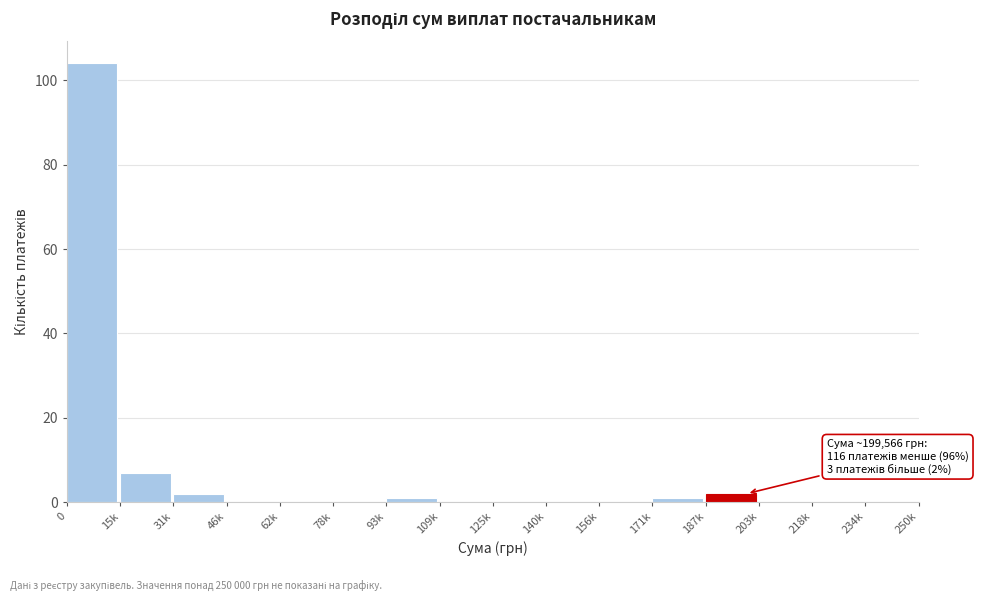

Reading right to left, list all the values displayed in this chart.

234k=0	218k=0	203k=0	187k=2	171k=1	156k=0	140k=0	125k=0	109k=0	93k=1	78k=0	62k=0	46k=0	31k=2	15k=7	0=104